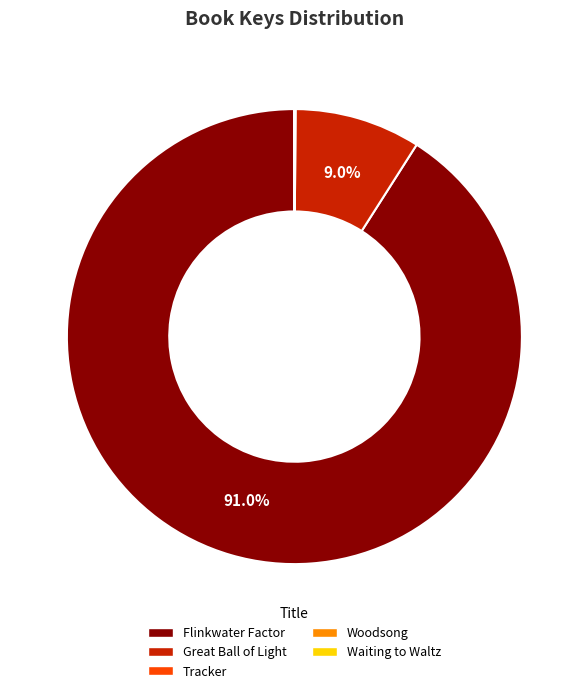

Does any single category account for the majority?

Yes